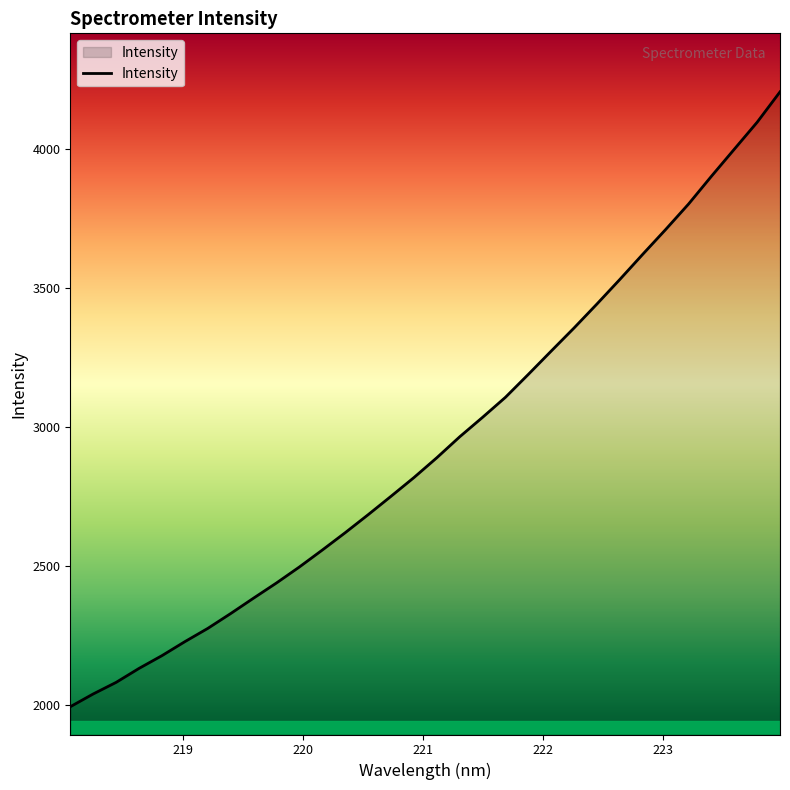

What is the difference between the maximum and minimum values?

2208.6